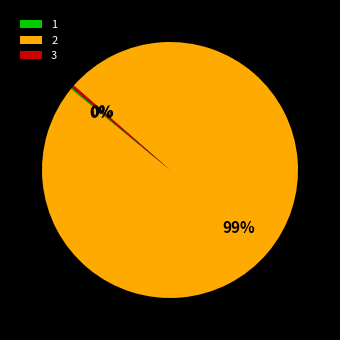

To the nearest percent, what is the average slice percentage?

33%